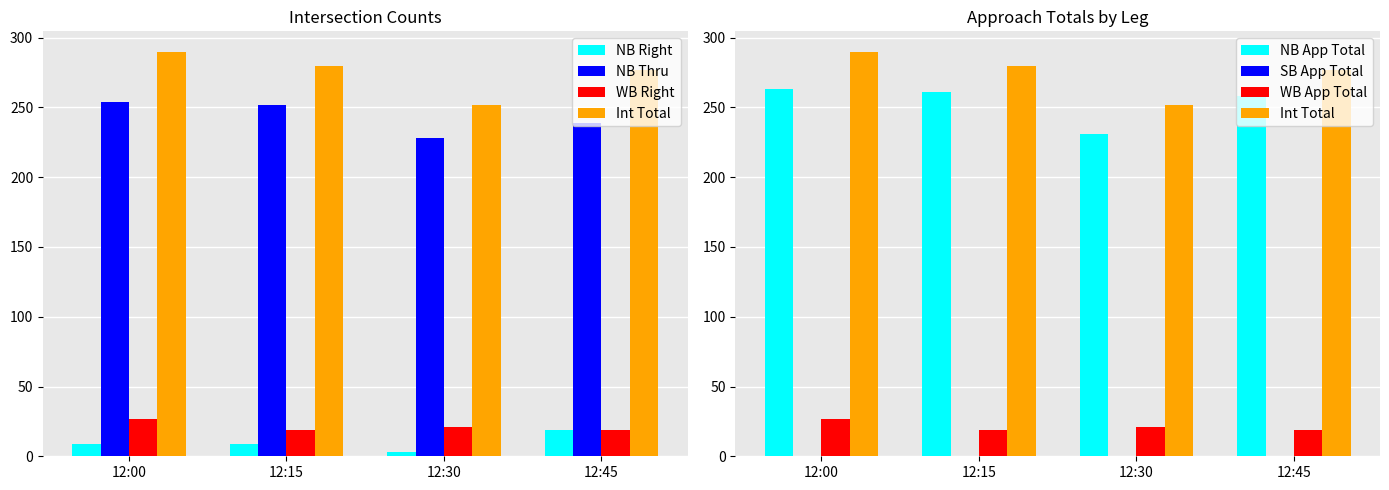

How many values in the WB Right series exceed 21?

1